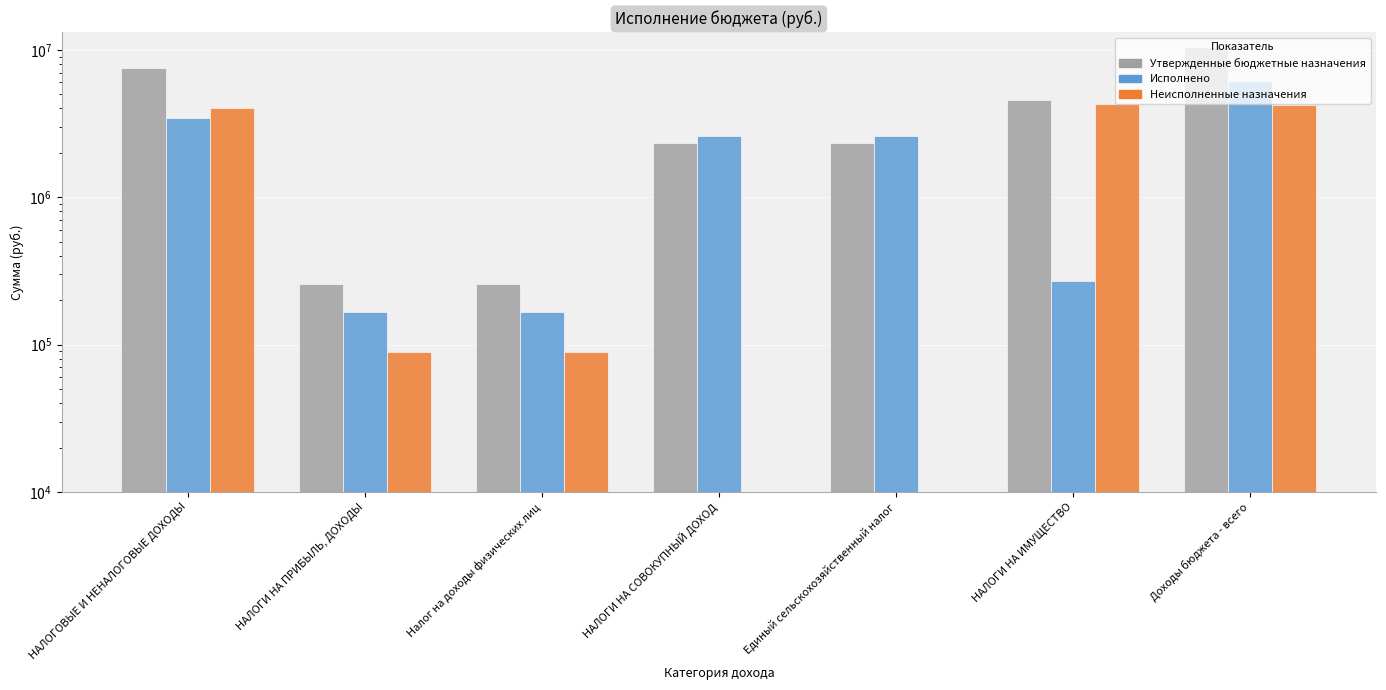

True or false: Неисполненные назначения has a value of 154395.4 at НАЛОГИ НА ПРИБЫЛЬ, ДОХОДЫ.

False